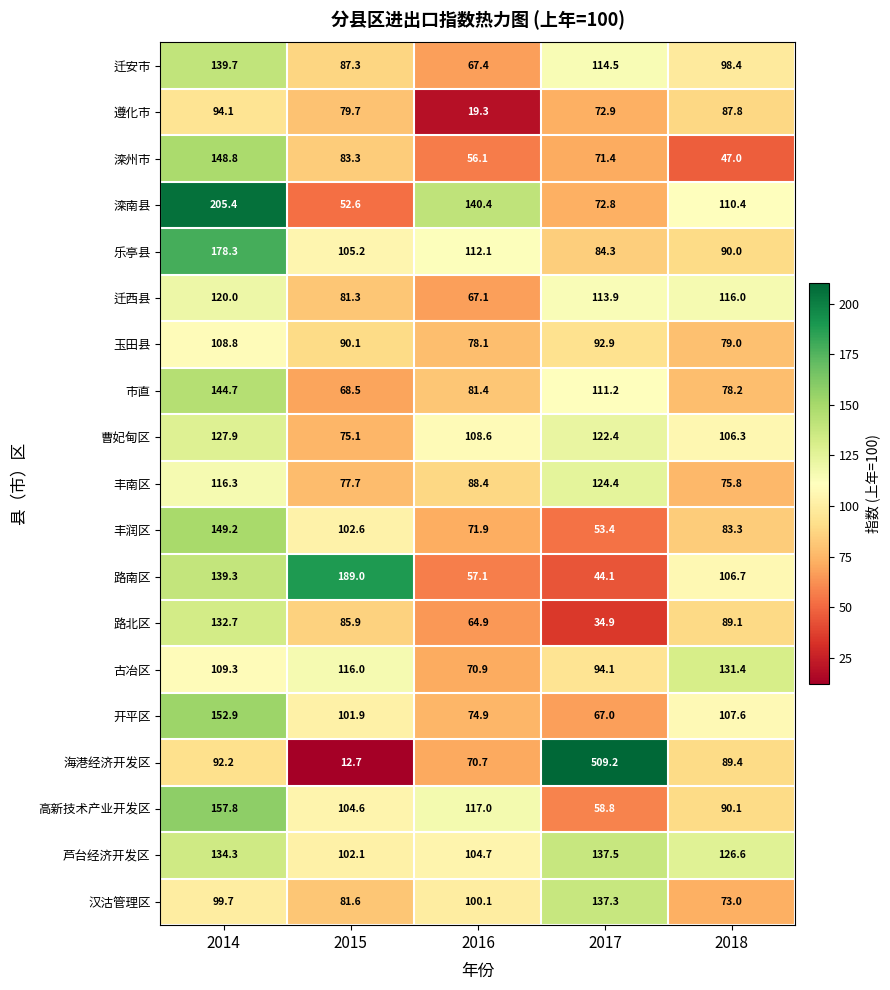

Which series has the largest total across all categories?

海港经济开发区